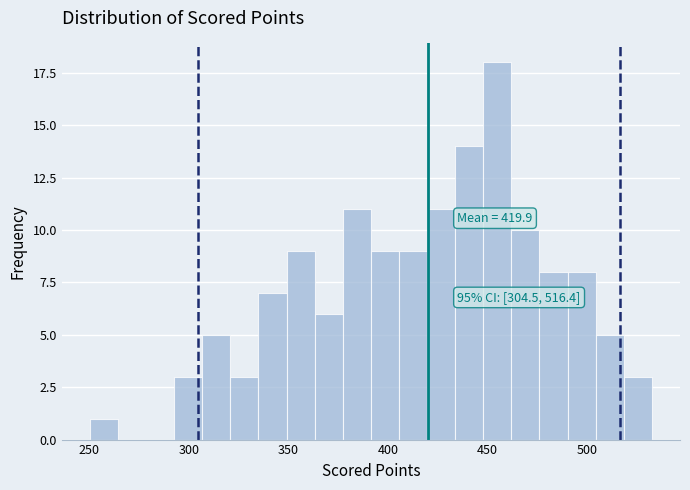

Around what value on the x-axis is the tallest bar? Give the approximate position of its centre, as read against the axis.

455